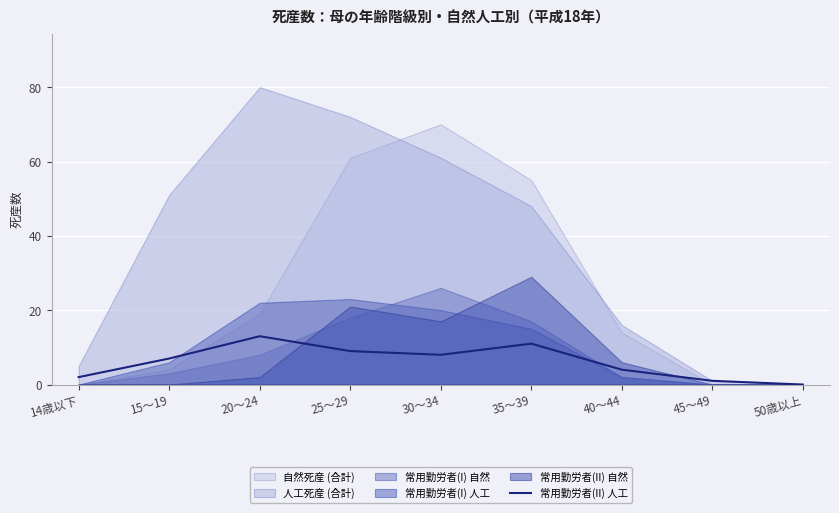

What is the label of the 1st point from the left?

14歳以下